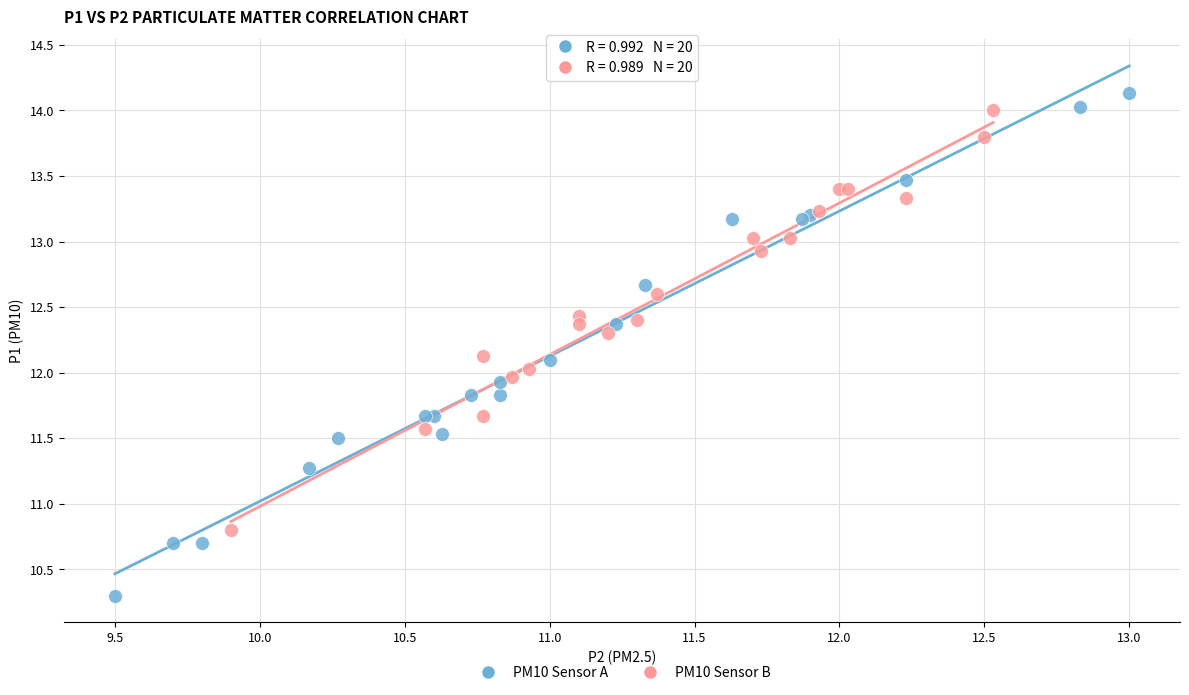

Which series reaches the minimum Y coordinate?

PM10 Sensor A